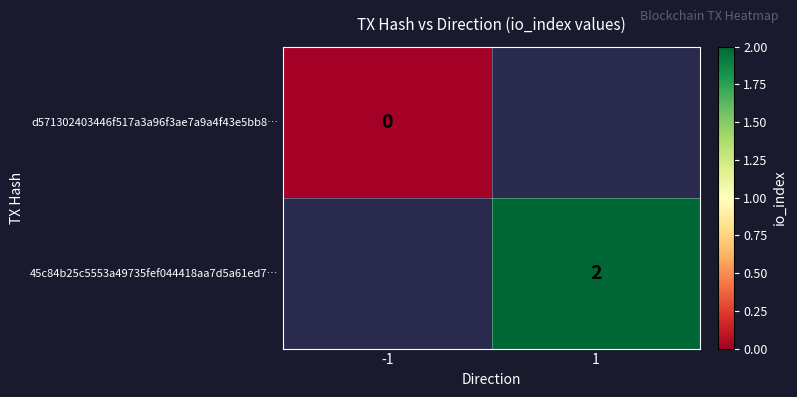

Which has a higher value, -1 or 1?

1